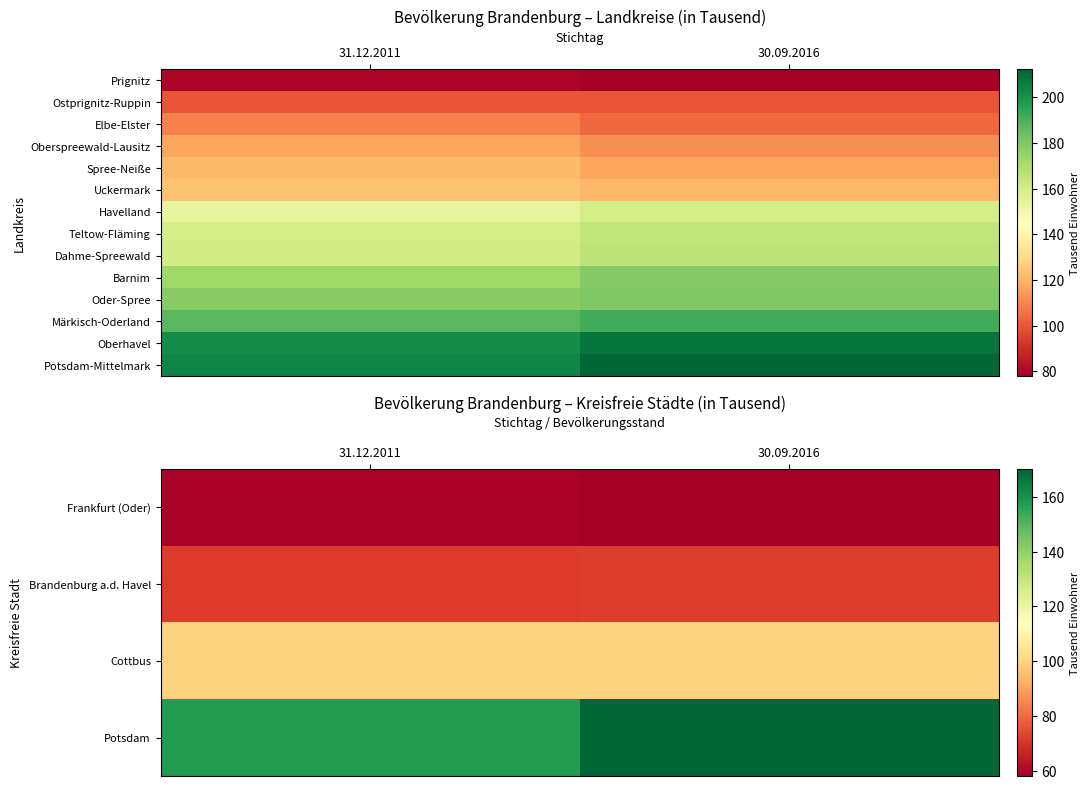

What is the average value of the Märkisch-Oderland series?

189.3